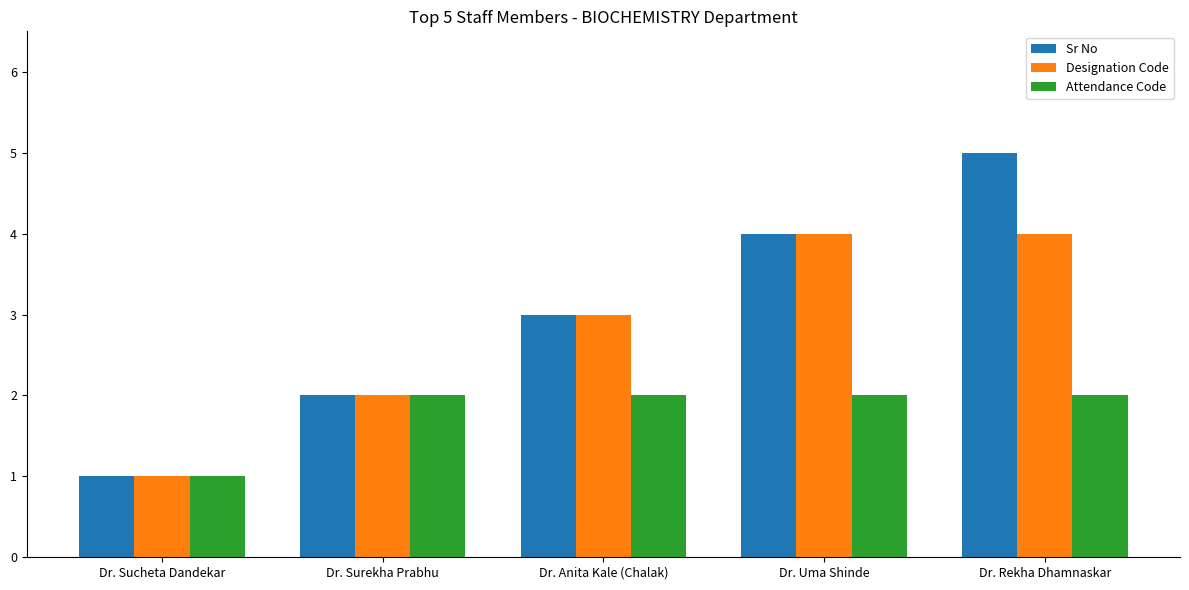

Are the bars grouped side by side (vs. stacked)?

Yes